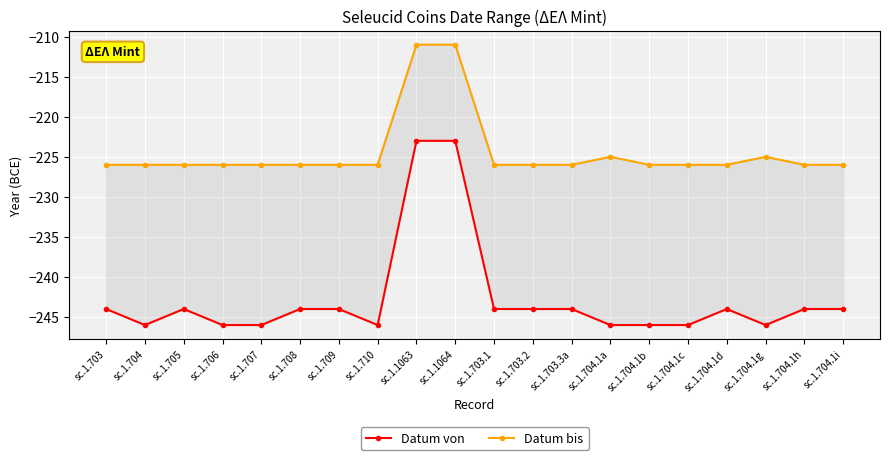

True or false: Datum bis has a value of -73 at sc.1.1064.

False